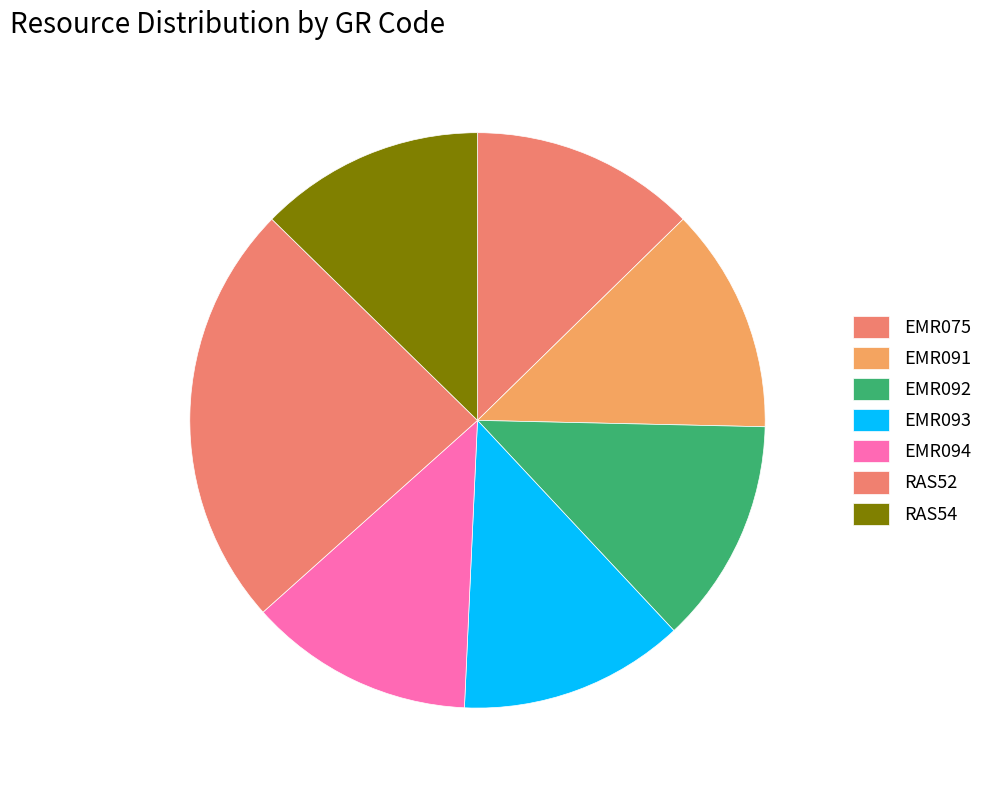

To the nearest percent, what portion does RAS54 represent?

13%